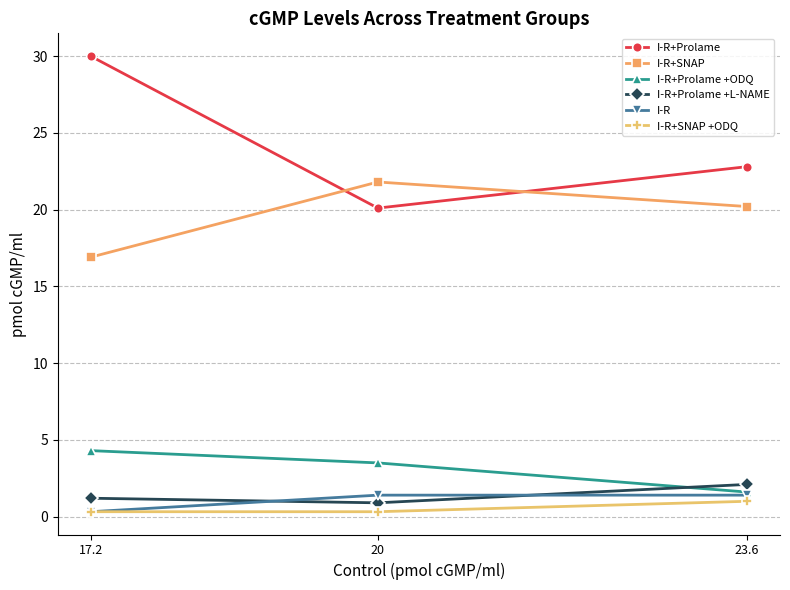

Reading left to right, list all the values displayed in this chart.

I-R+Prolame: 17.2=30.0	20=20.1	23.6=22.8
I-R+SNAP: 17.2=16.9	20=21.8	23.6=20.2
I-R+Prolame +ODQ: 17.2=4.3	20=3.5	23.6=1.6
I-R+Prolame +L-NAME: 17.2=1.2	20=0.9	23.6=2.1
I-R: 17.2=0.3	20=1.4	23.6=1.4
I-R+SNAP +ODQ: 17.2=0.3	20=0.3	23.6=1.0